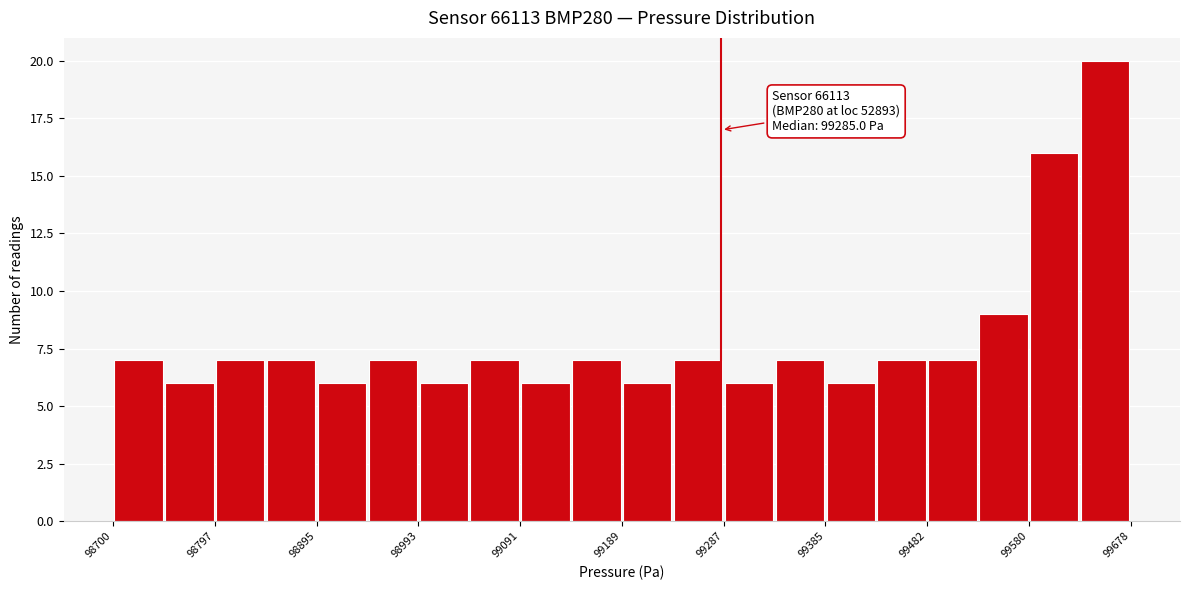

Which range on the x-axis has the tallest bar?

99630 to 99680